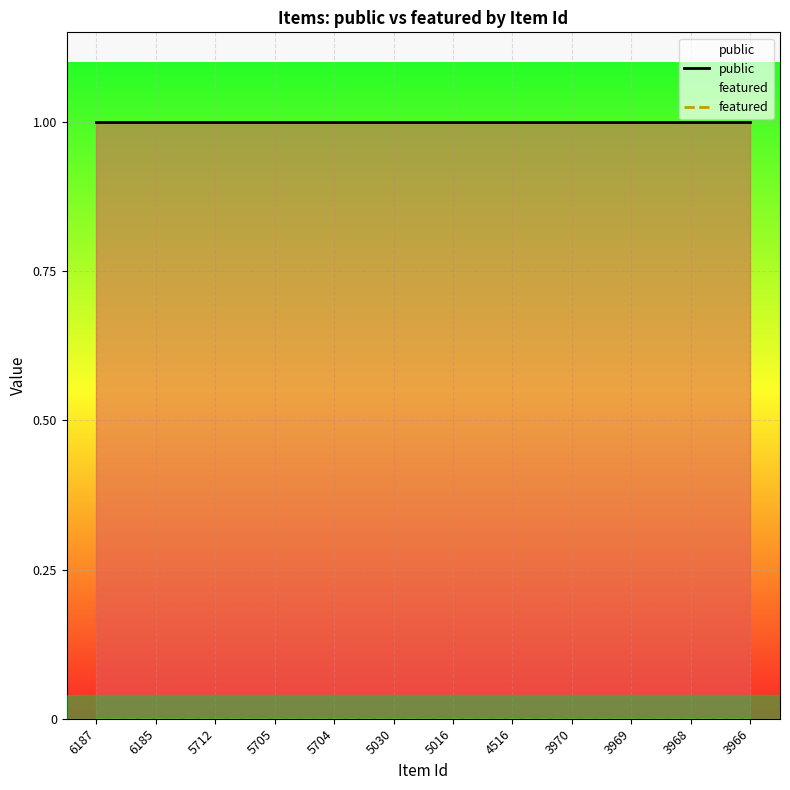

What is the greatest value displayed?

1